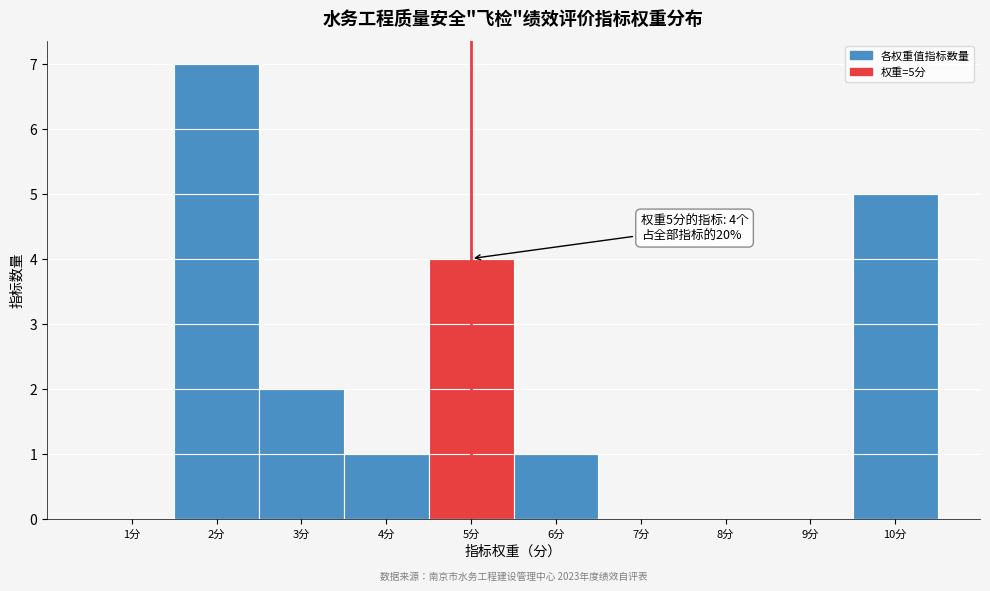

Which range on the x-axis has the tallest bar?

1.5 to 2.5